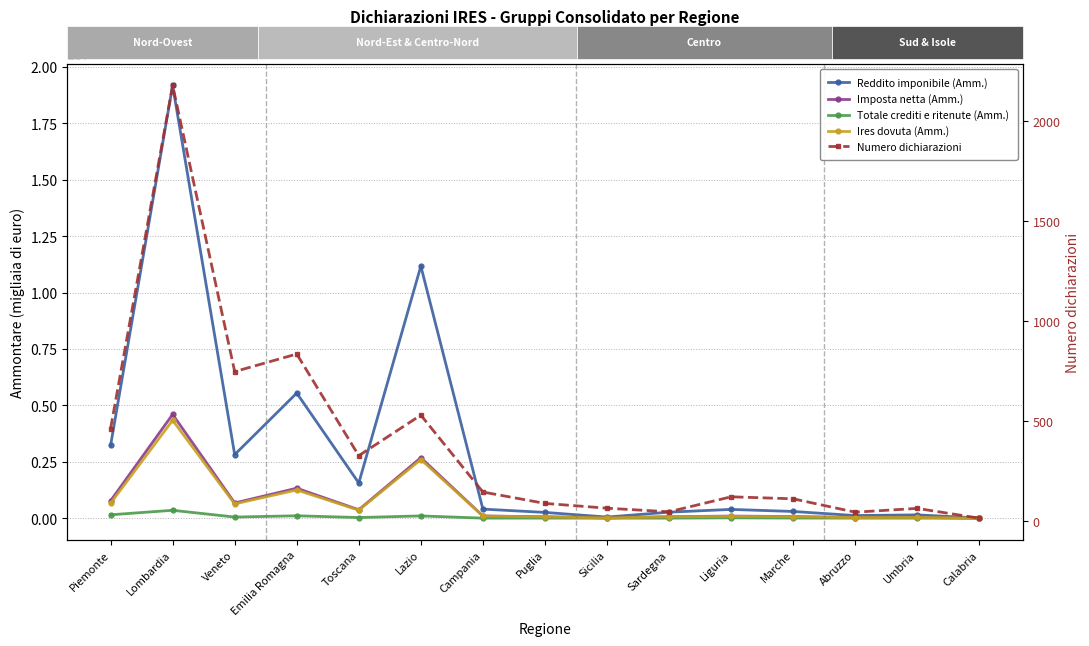

Which has a higher value, Campania or Puglia?

Campania